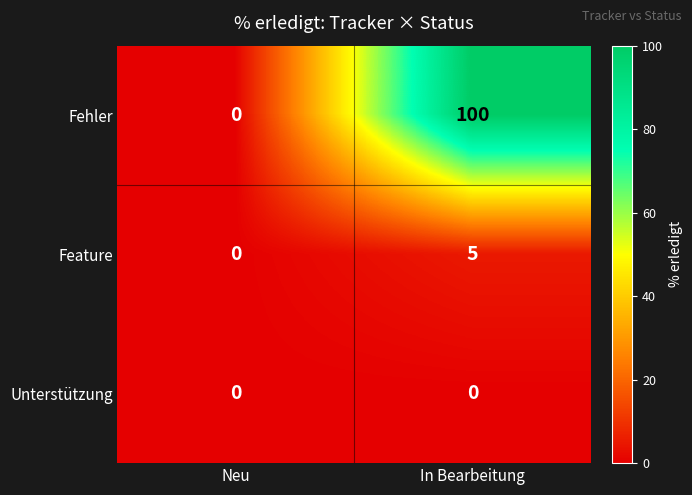

Which category has the highest value in the Feature series?

In Bearbeitung